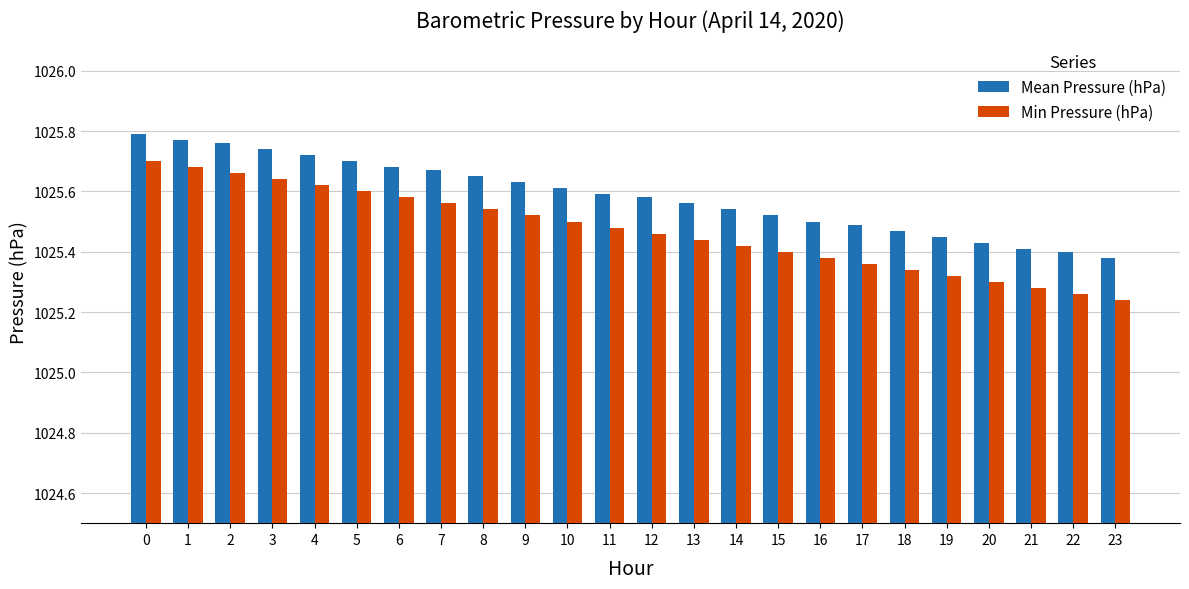

The Mean Pressure (hPa) series shows 1025.5 at 19. True or false?

True